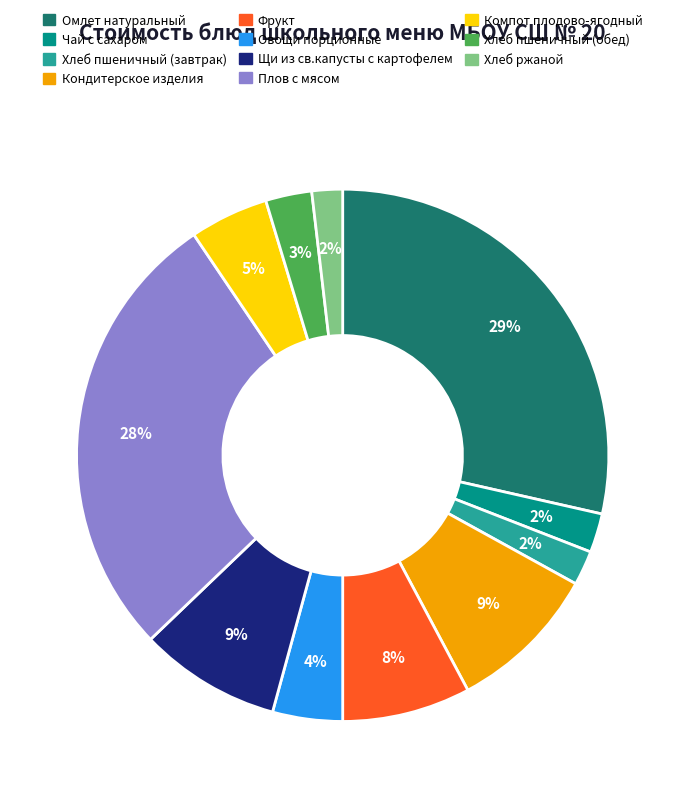

Which has a higher value, Хлеб ржаной or Компот плодово-ягодный?

Компот плодово-ягодный